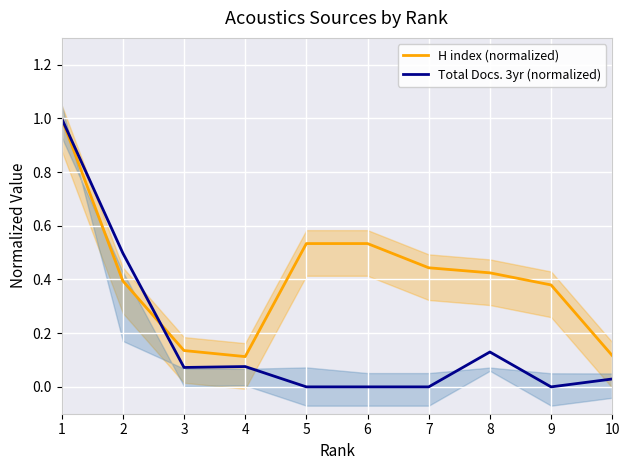

List the labels in order of Total Docs. 3yr (normalized) value, largest first.

1, 2, 8, 4, 3, 10, 5, 6, 7, 9